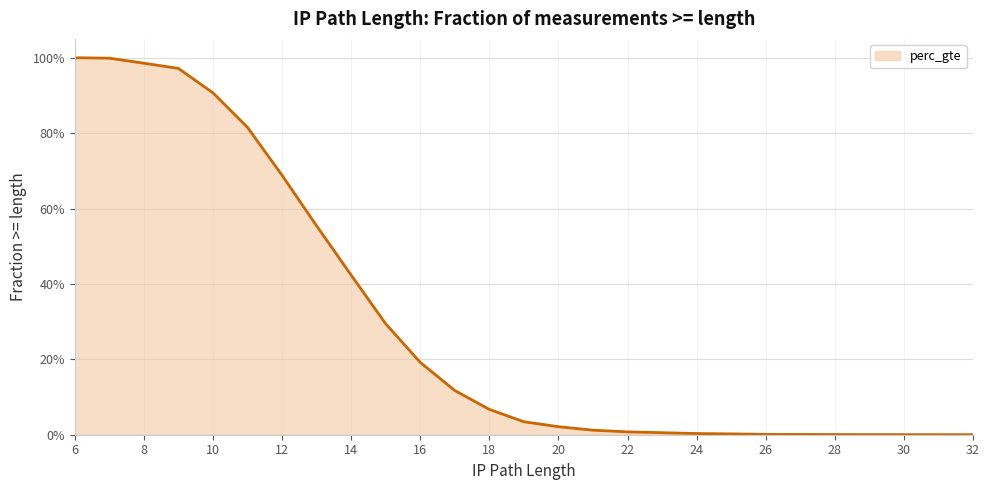

Reading left to right, what are all the values shown in this chart?

6=1.0	7=1.0	8=1.0	9=1.0	10=0.9	11=0.8	12=0.7	13=0.6	14=0.4	15=0.3	16=0.2	17=0.1	18=0.1	19=0.0	20=0.0	21=0.0	22=0.0	23=0.0	24=0.0	25=0.0	26=0.0	27=0.0	28=0.0	29=0.0	32=0.0